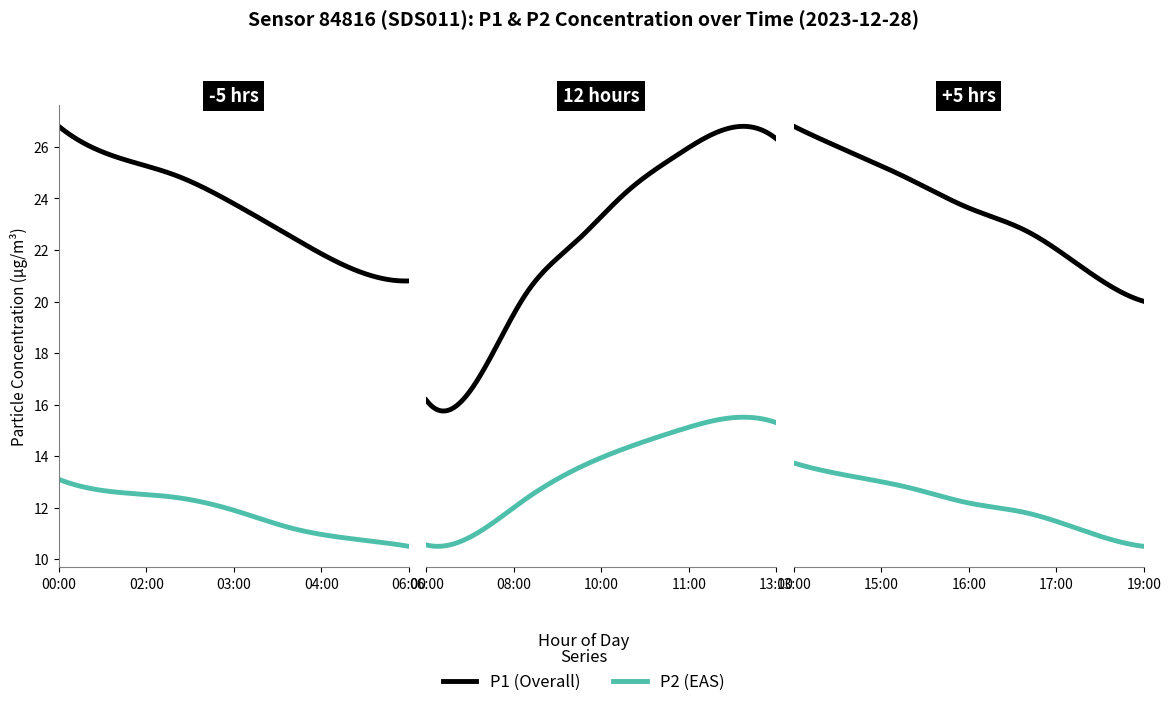

True or false: P2 and P1 cross at least once.

False